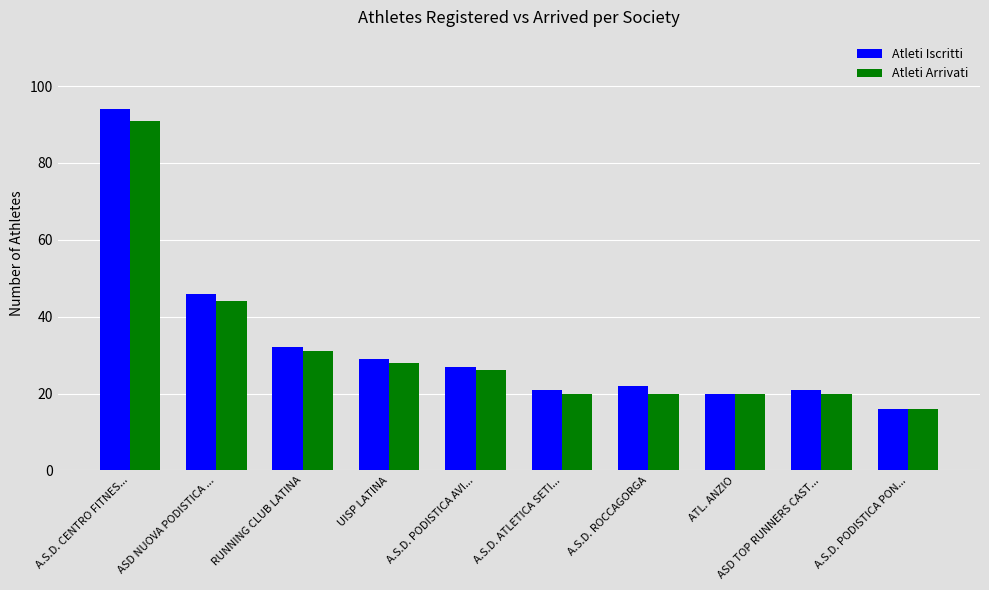

True or false: Atleti Iscritti has a value of 29 at UISP LATINA.

True